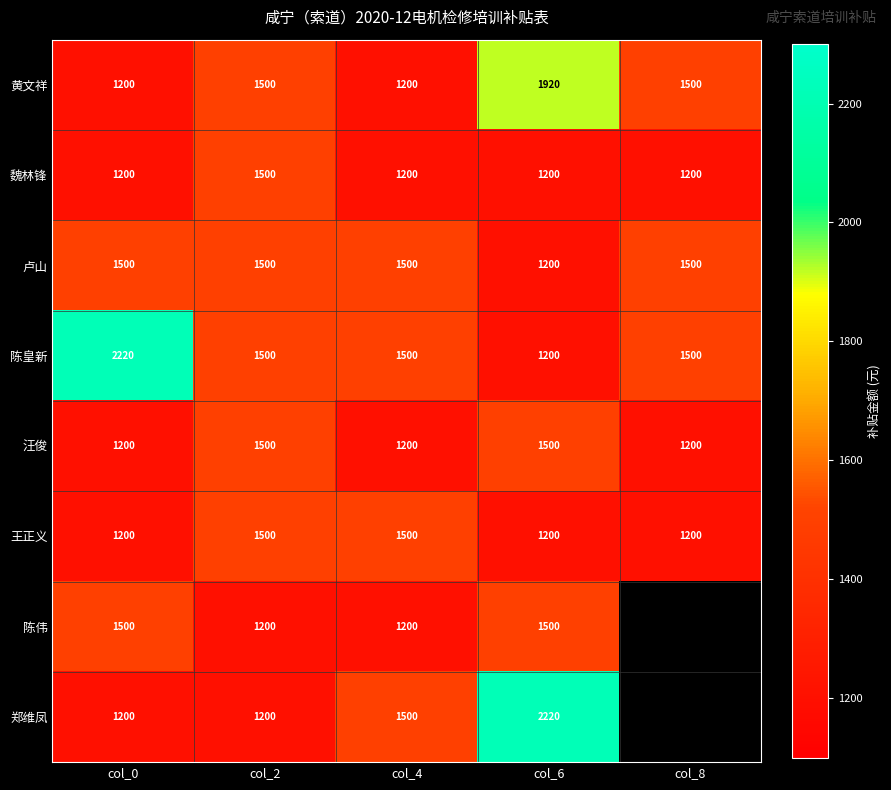

The 郑维凤 series shows 1200 at col_2. True or false?

True